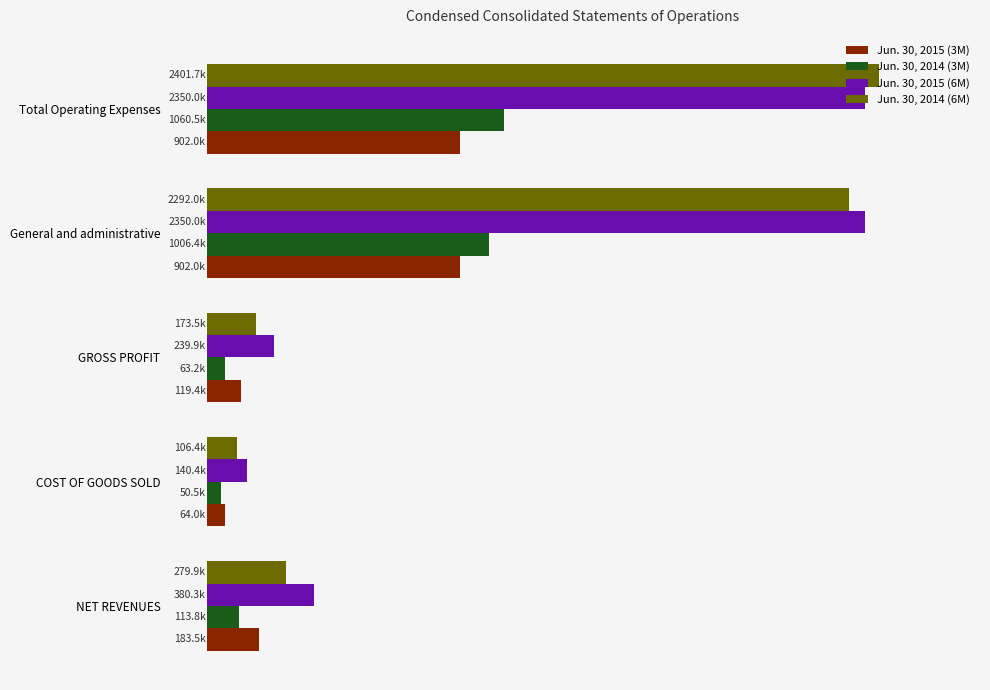

At how many categories does at least one series exceed 1311837?

2